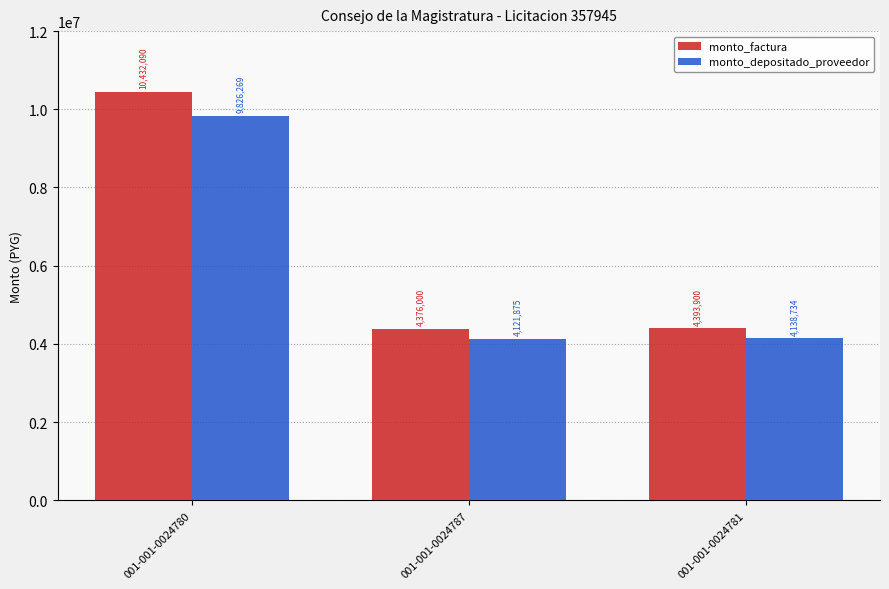

How many data points in monto_depositado_proveedor are less than 4138734?

1